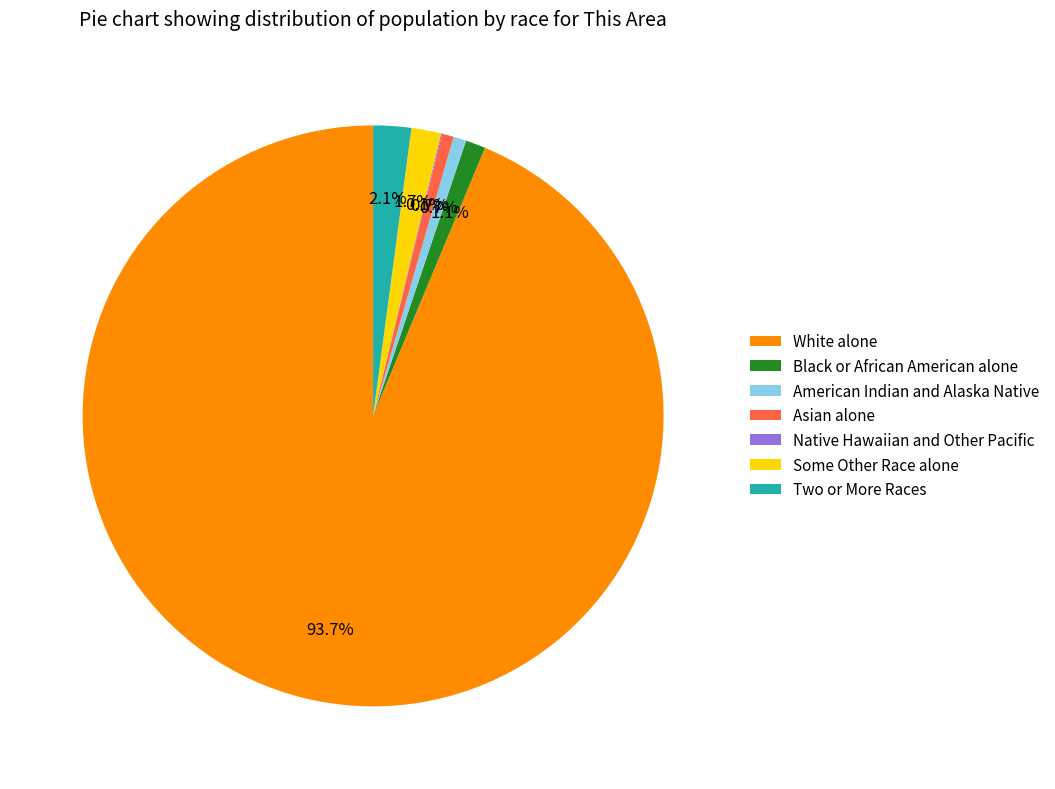

To the nearest percent, what portion does White alone represent?

94%